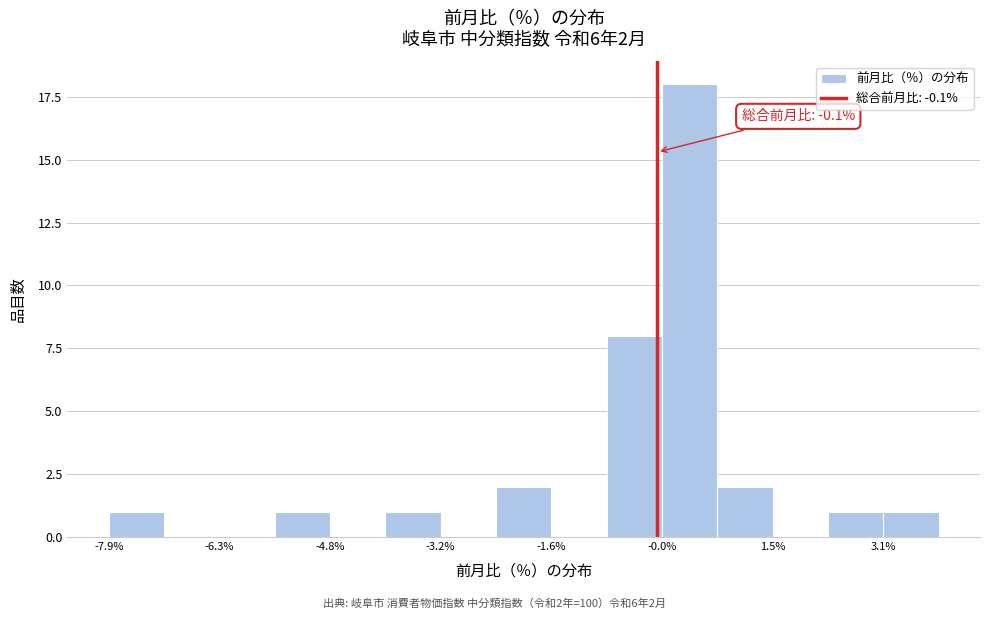

Around what value on the x-axis is the tallest bar? Give the approximate position of its centre, as read against the axis.

0.4